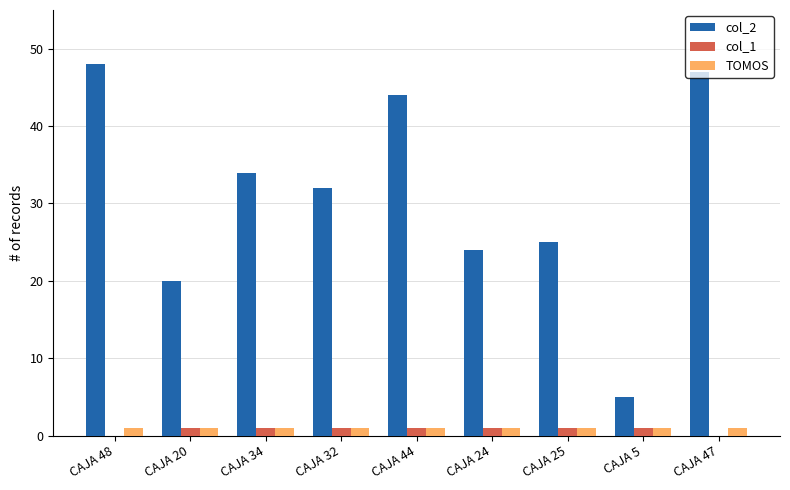

What is the sum of all col_2 values?

279